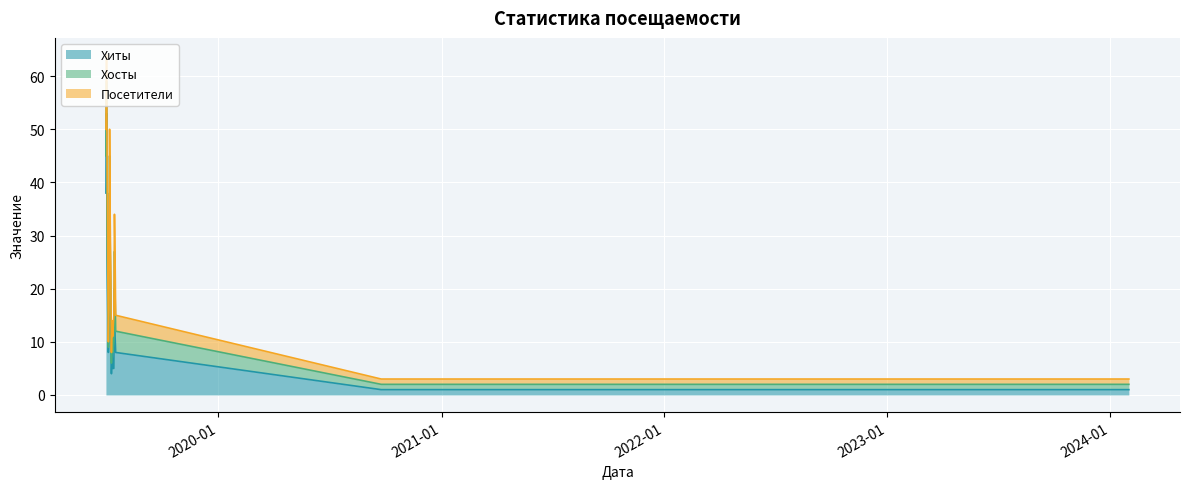

At 2019-07-17, list the series in order from smallest to largest.

Посетители, Хосты, Хиты